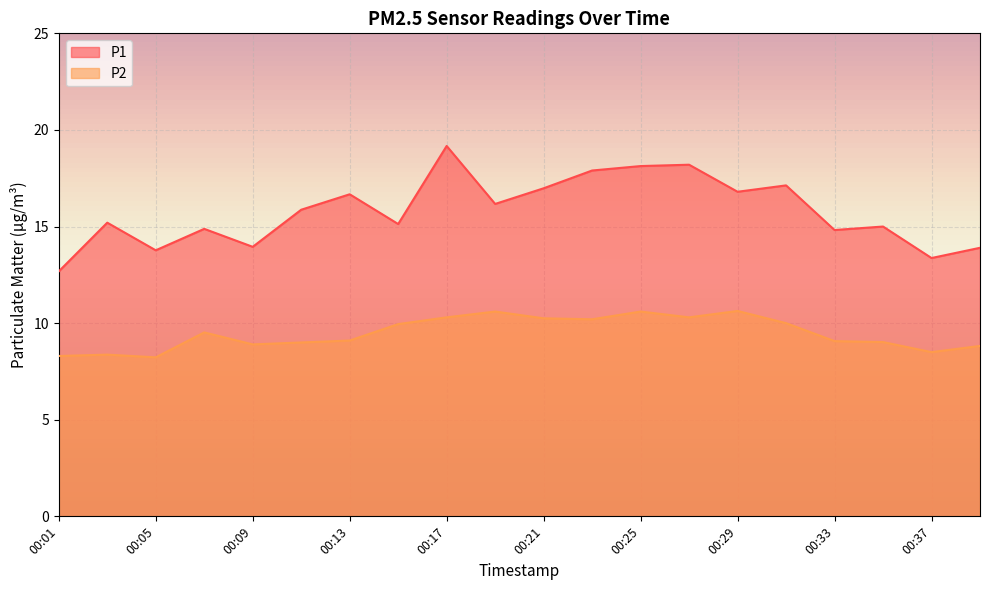

Rank the series by their maximum value, from highest to lowest.

P1, P2